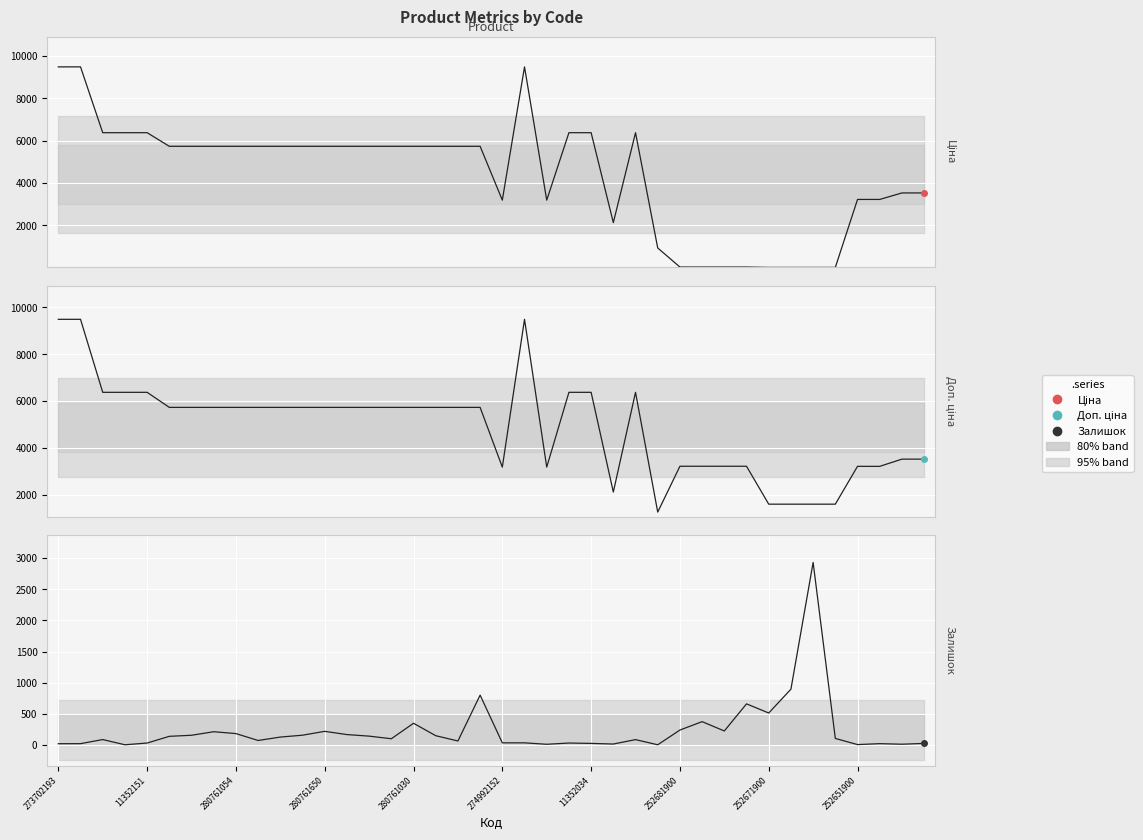

What are all the series names shown in the legend?

Ціна, Доп. ціна, Залишок